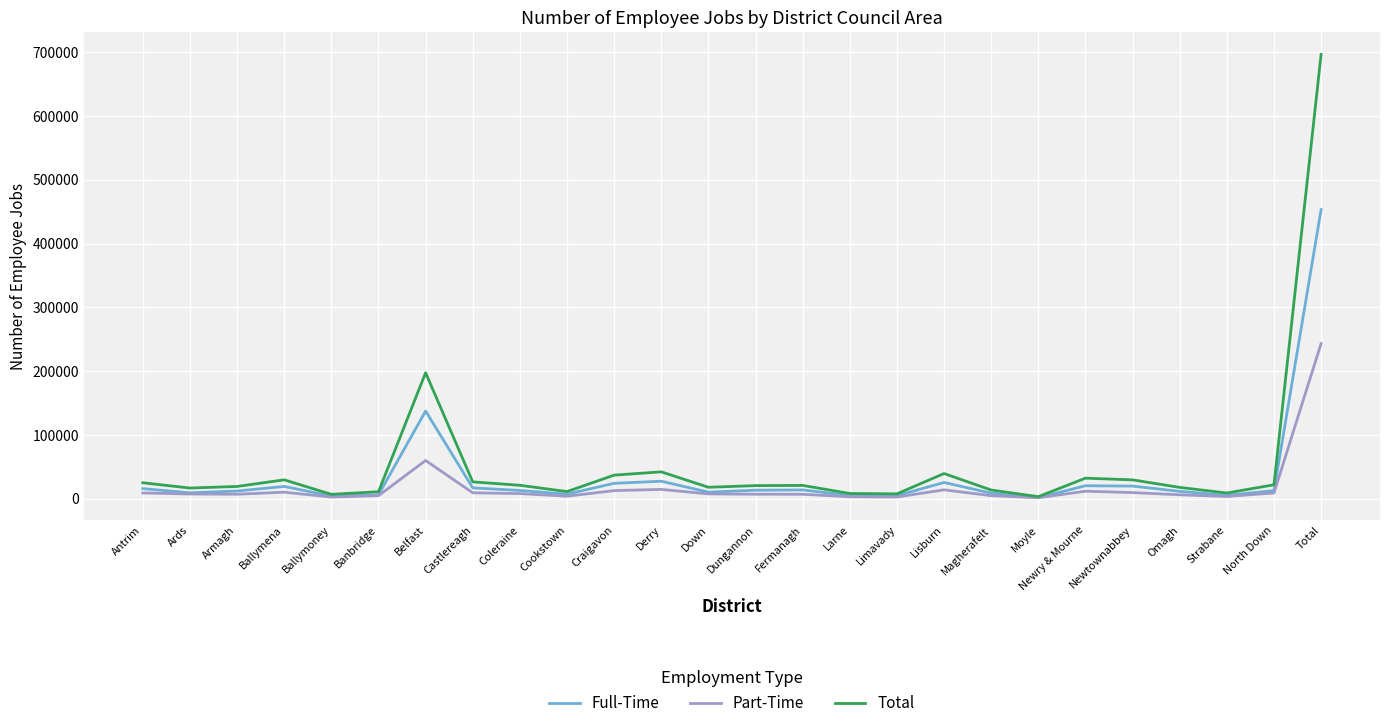

Which series has the widest spread of values?

Total